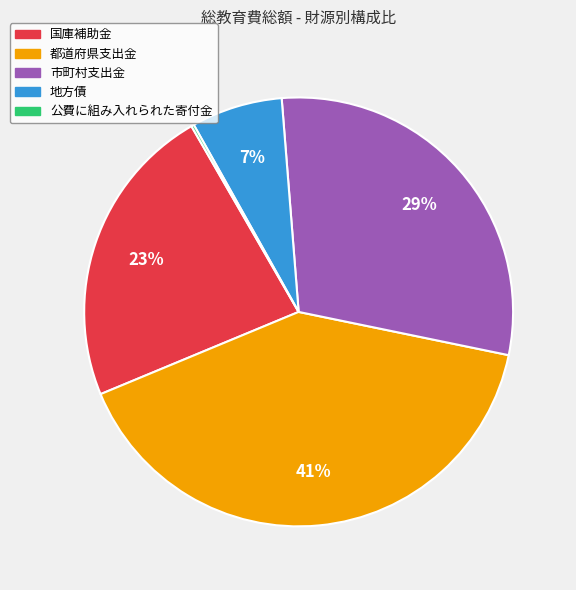

Do 都道府県支出金 and 国庫補助金 together represent more than half of the pie?

Yes